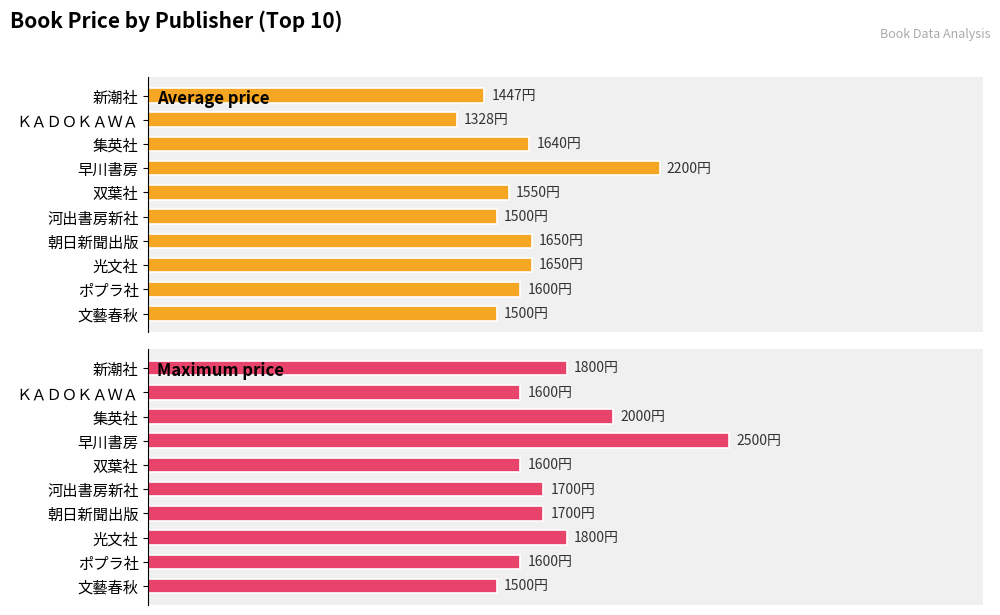

Reading right to left, list all the values displayed in this chart.

Average price: 1500.0	1600.0	1650.0	1650.0	1500.0	1550.0	2200.0	1640.0	1328.0	1446.7
Maximum price: 1500.0	1600.0	1800.0	1700.0	1700.0	1600.0	2500.0	2000.0	1600.0	1800.0